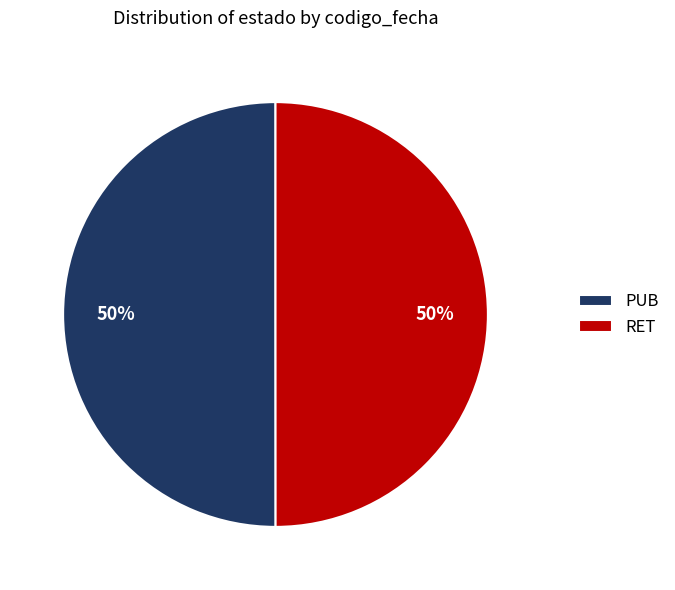

Combined, do RET and PUB account for over 50%?

Yes